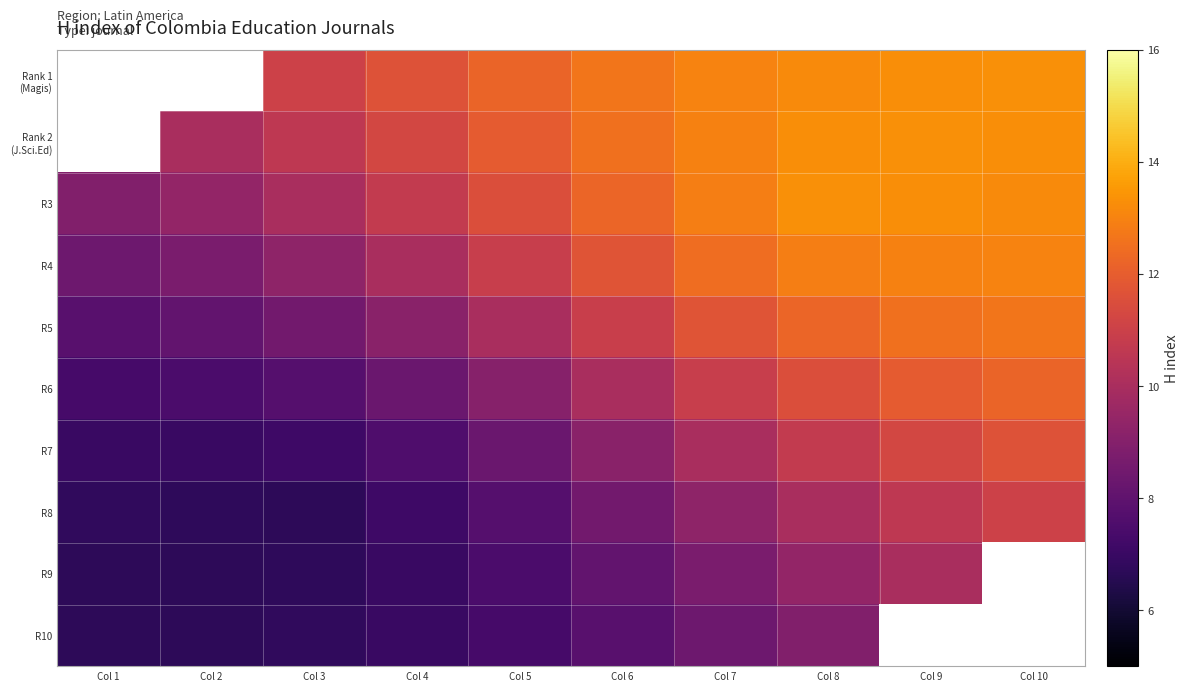

List the series in order of their peak value, highest first.

R3, Rank 2 (J.Sci.Ed), Rank 1 (Magis), R4, R5, R6, R7, R8, R9, R10